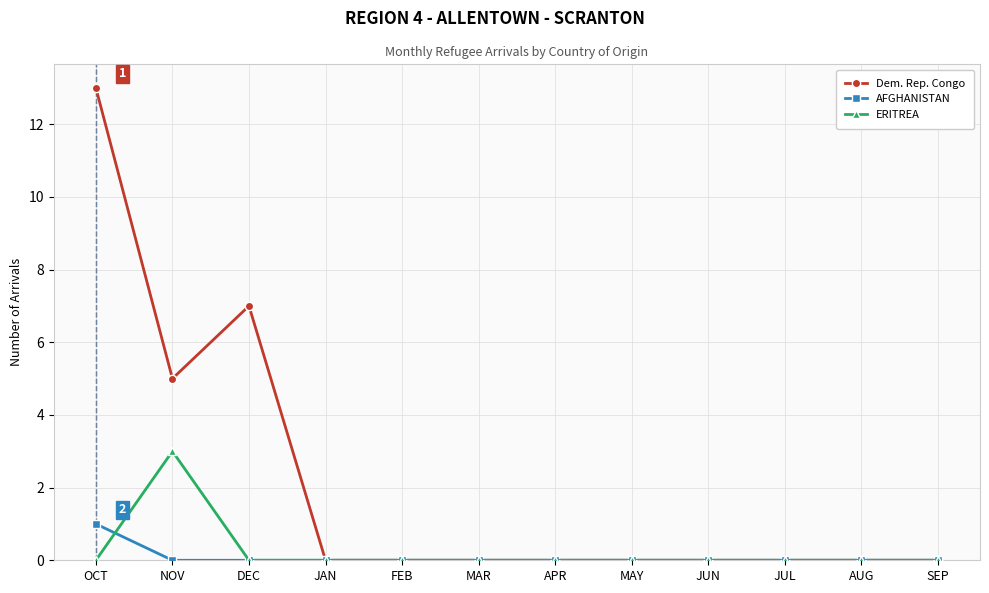

Count the number of categories in the chart.

12